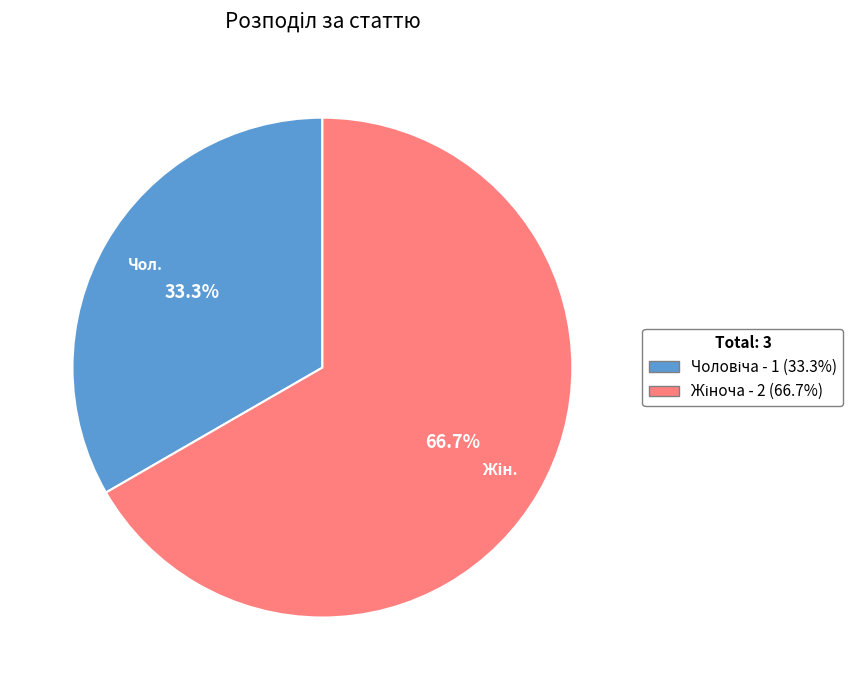

Count the number of slices in the pie.

2